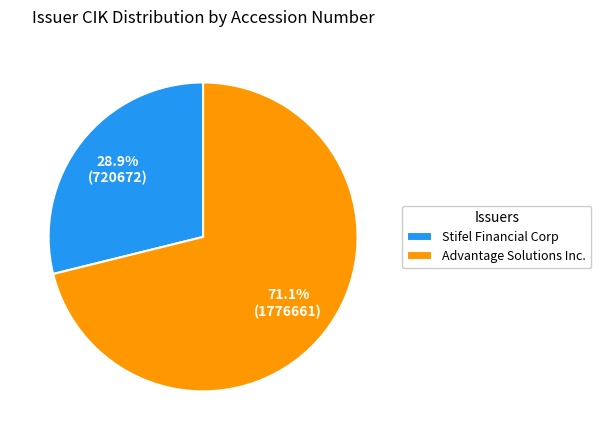

What is the smallest slice in the pie chart?

Stifel Financial Corp